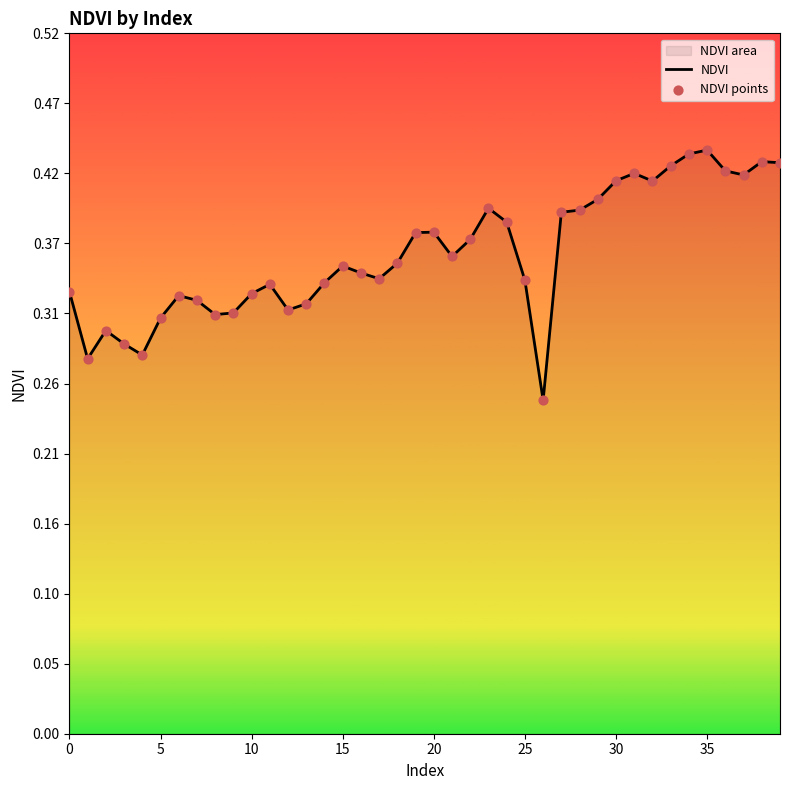

The chart shows a value of 0.6 at 15. True or false?

False